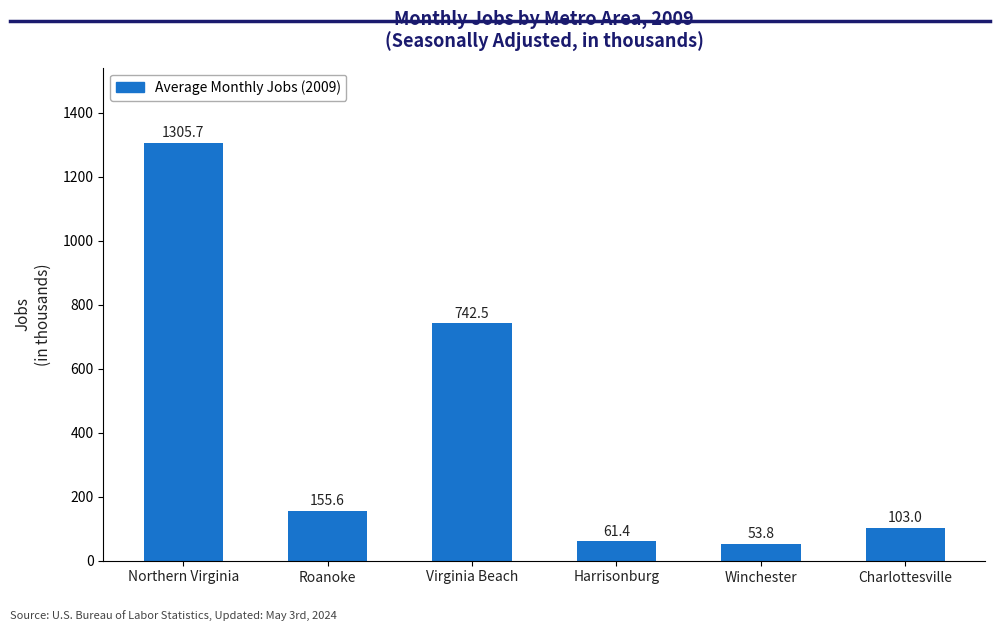

What is the sum of all values?

2422.0